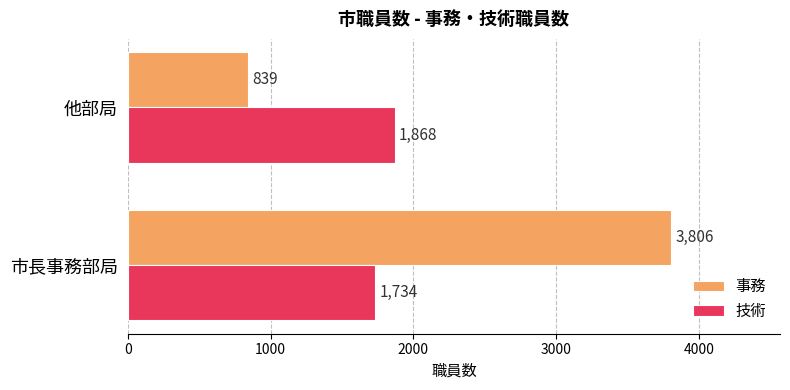

What is the difference between the highest and lowest values at 市長事務部局?

2072